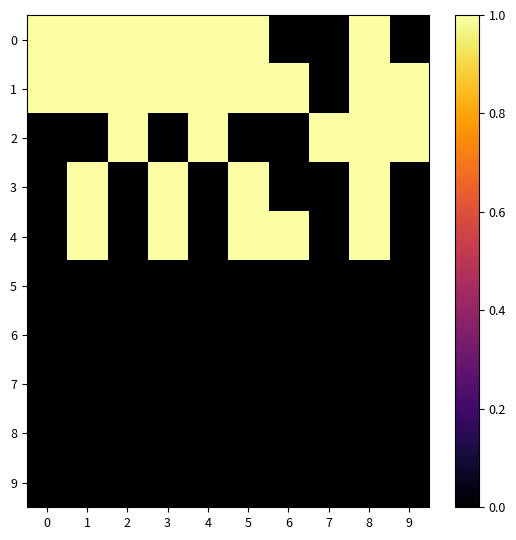

What is the greatest value displayed?

1